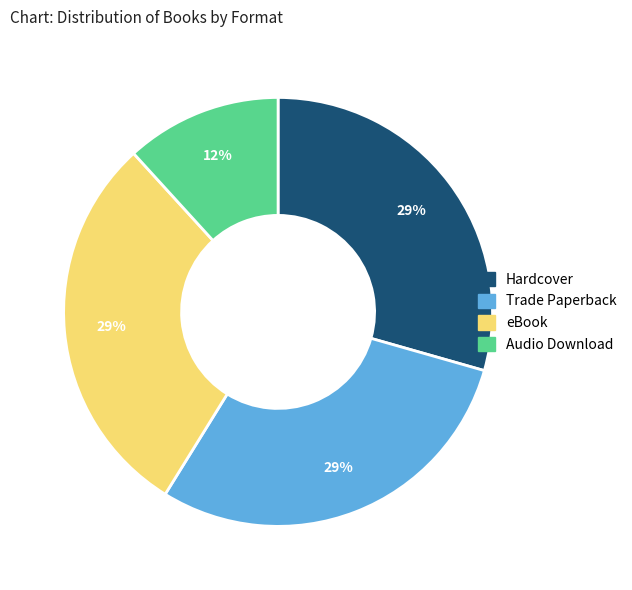

To the nearest percent, what is the combined percentage of eBook and Trade Paperback?

59%